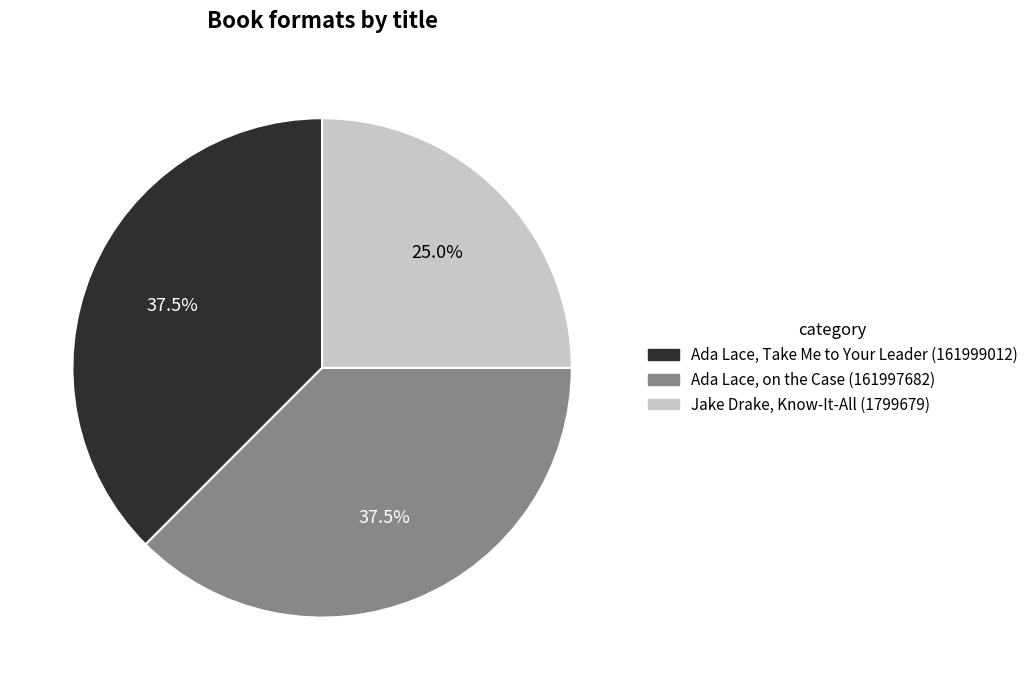

Combined, do Ada Lace, on the Case (161997682) and Jake Drake, Know-It-All (1799679) account for over 50%?

Yes